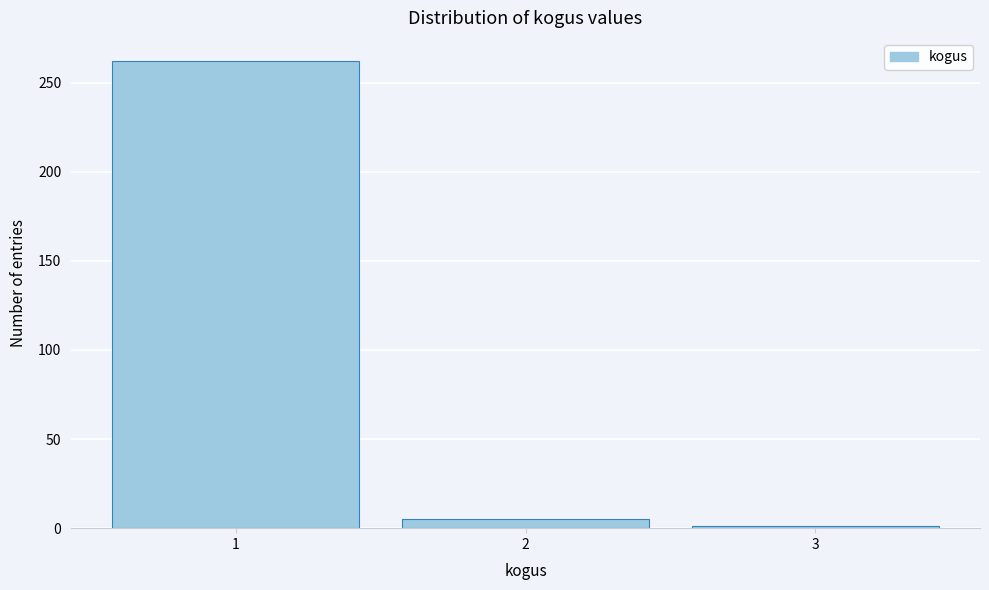

What is the height of the bar covering 1.5 to 2.5 on the x-axis? The values are not printed on the chart, so give them approximately, as read against the axis.

5